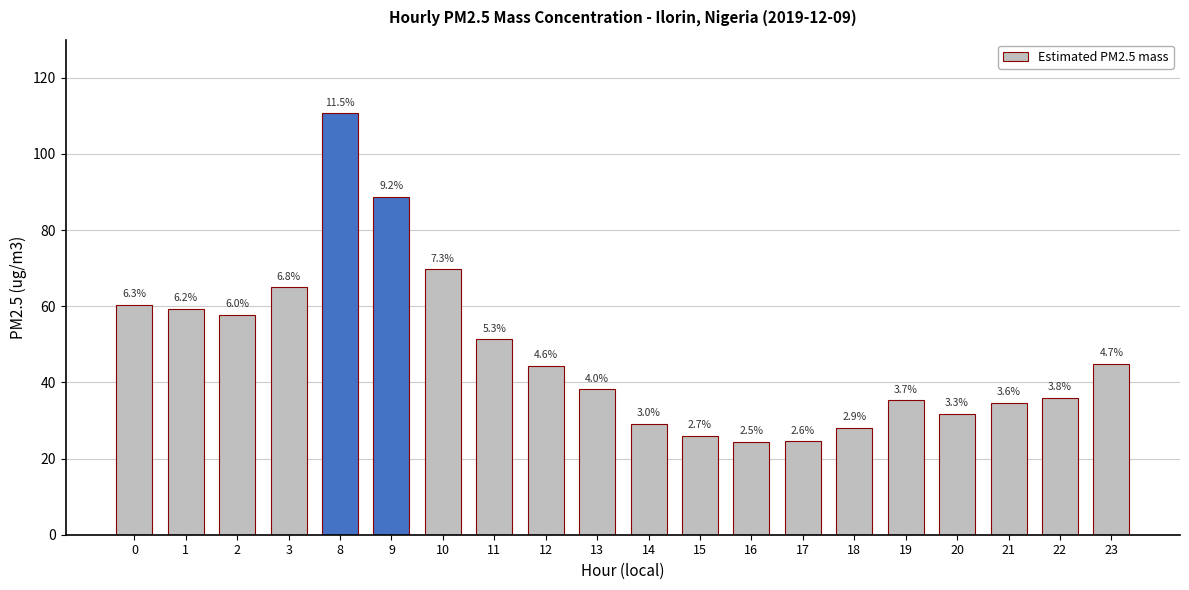

Reading left to right, extract all data points from this chart.

0=60.4	1=59.3	2=57.7	3=65.0	8=110.7	9=88.7	10=69.7	11=51.3	12=44.3	13=38.2	14=29.2	15=26.0	16=24.4	17=24.5	18=28.1	19=35.3	20=31.8	21=34.6	22=36.0	23=44.8